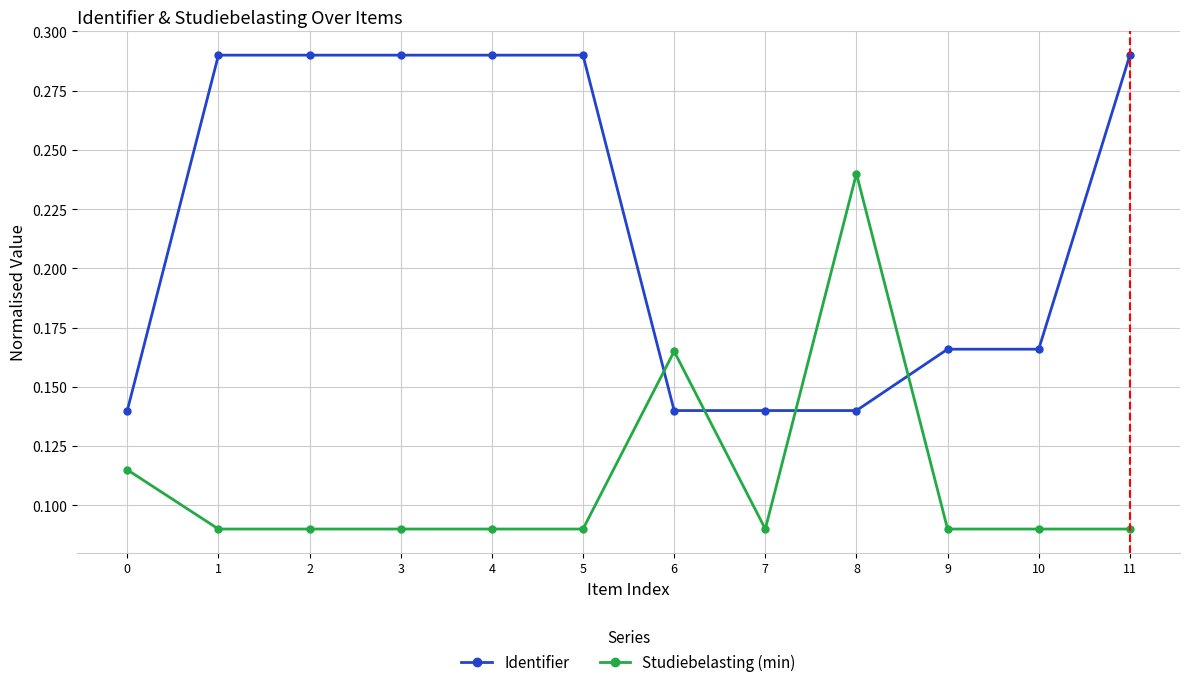

Which series changed the most between 6 and 7?

Studiebelasting (min)